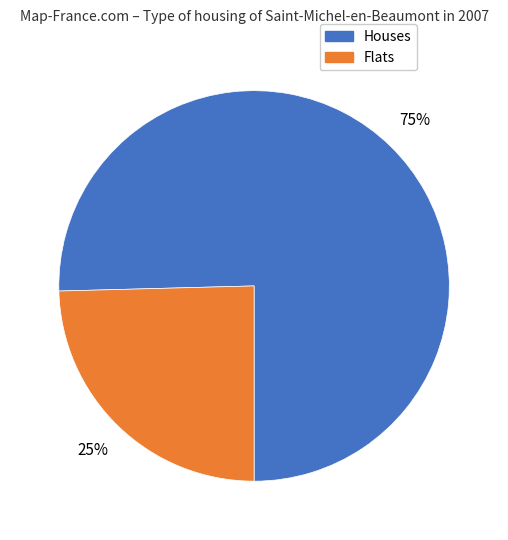

Is there any slice that represents more than half of the pie?

Yes